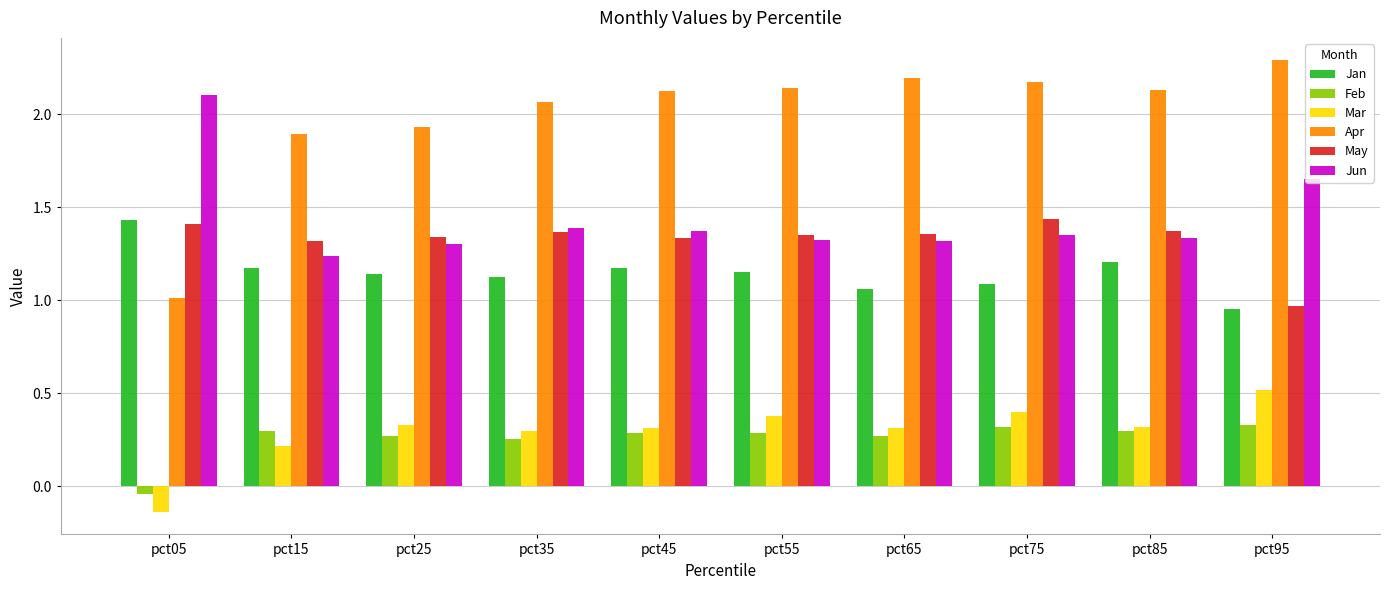

At which label does Apr reach its peak?

pct95